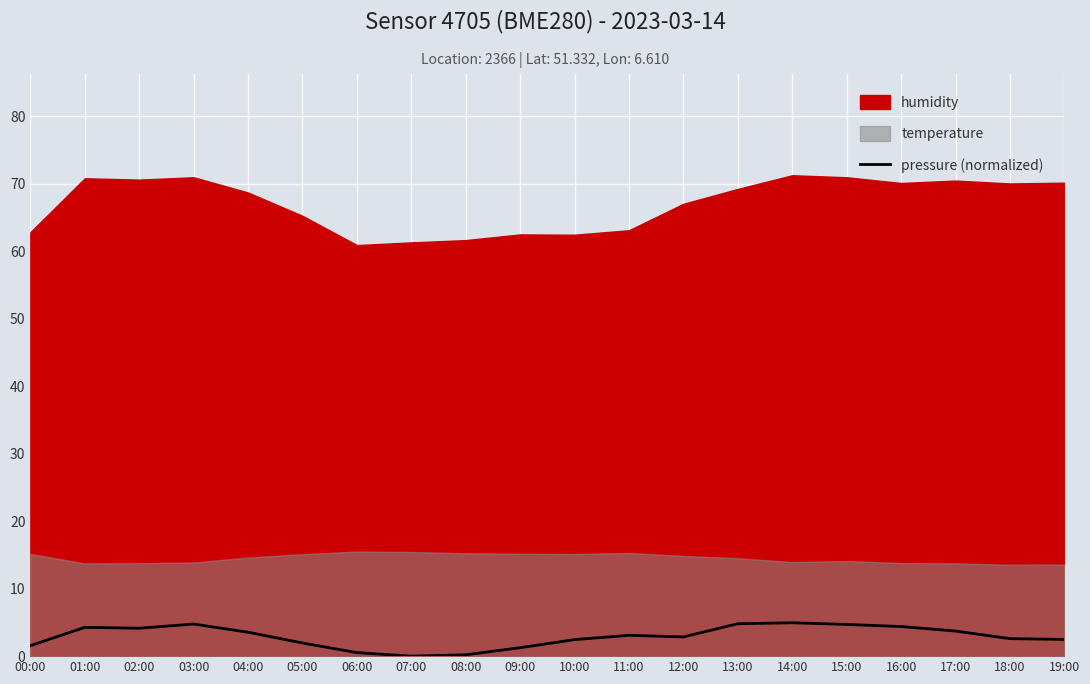

Approximately how many times larger is the value at 03:00 compared to 09:00?

3.8